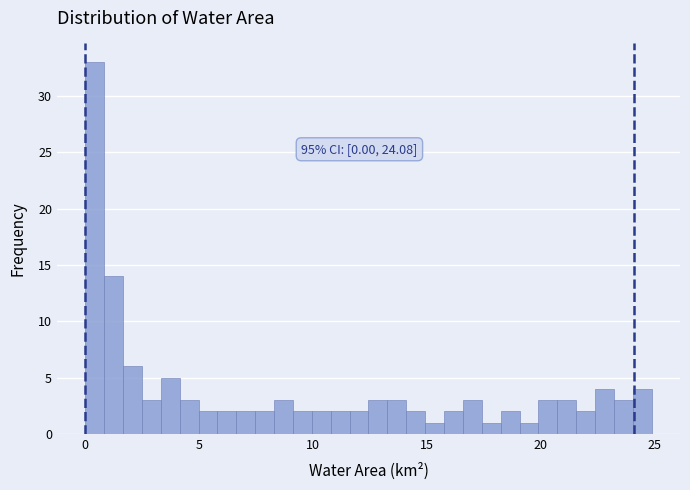

Around what value on the x-axis is the tallest bar? Give the approximate position of its centre, as read against the axis.

0.5